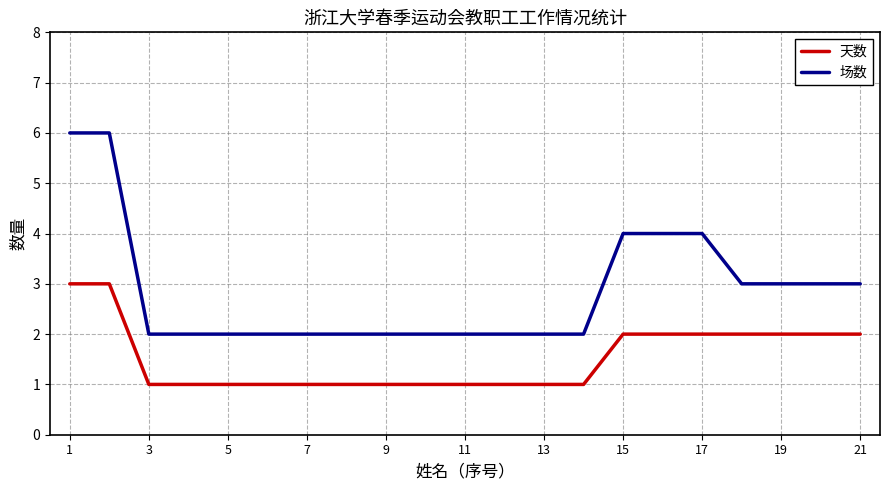

True or false: 场数 and 天数 intersect in this chart.

False